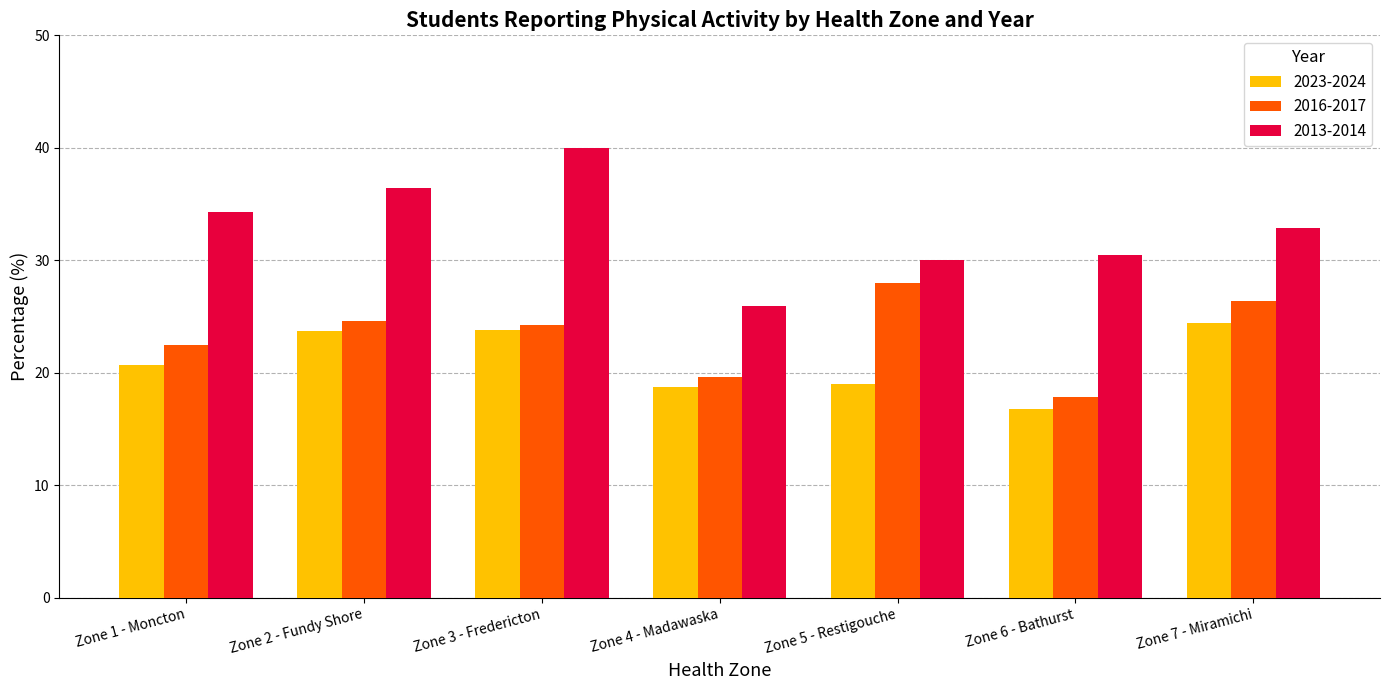

True or false: 2013-2014 has a value of 30.4 at Zone 6 - Bathurst.

True